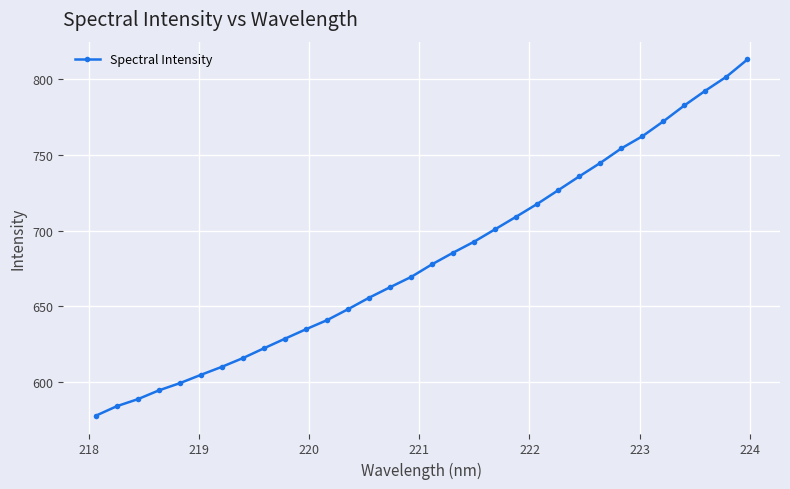

What is the difference between the maximum and minimum values?

235.7